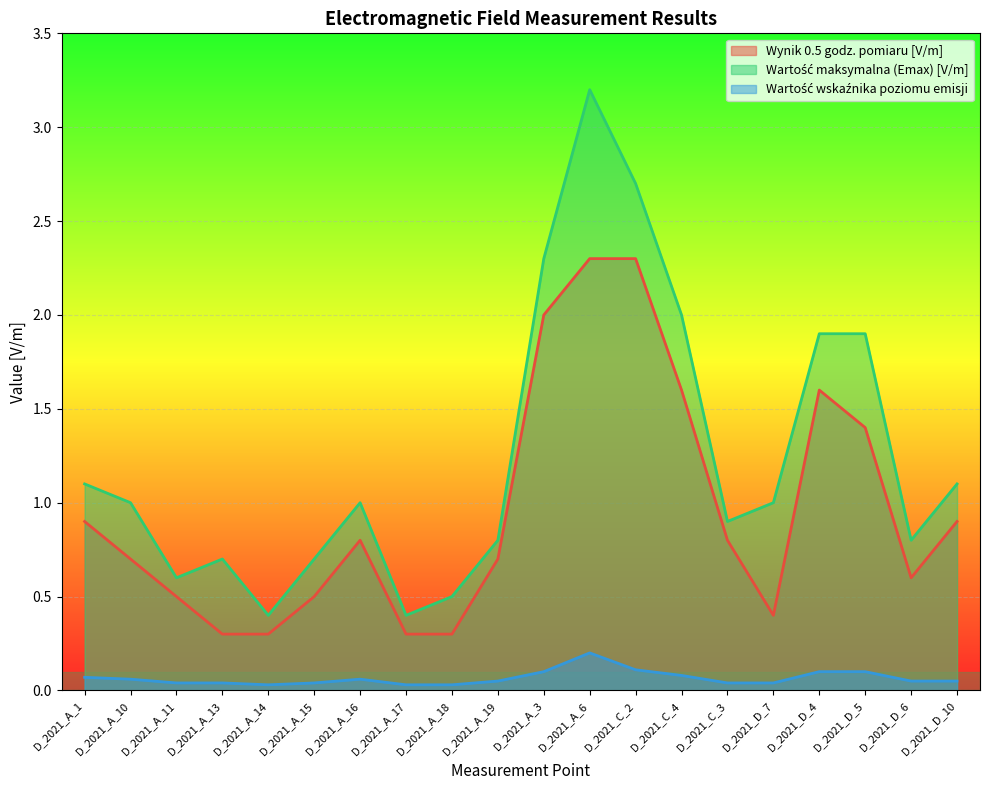

Which series has the largest total across all categories?

Wartość maksymalna (Emax) [V/m]